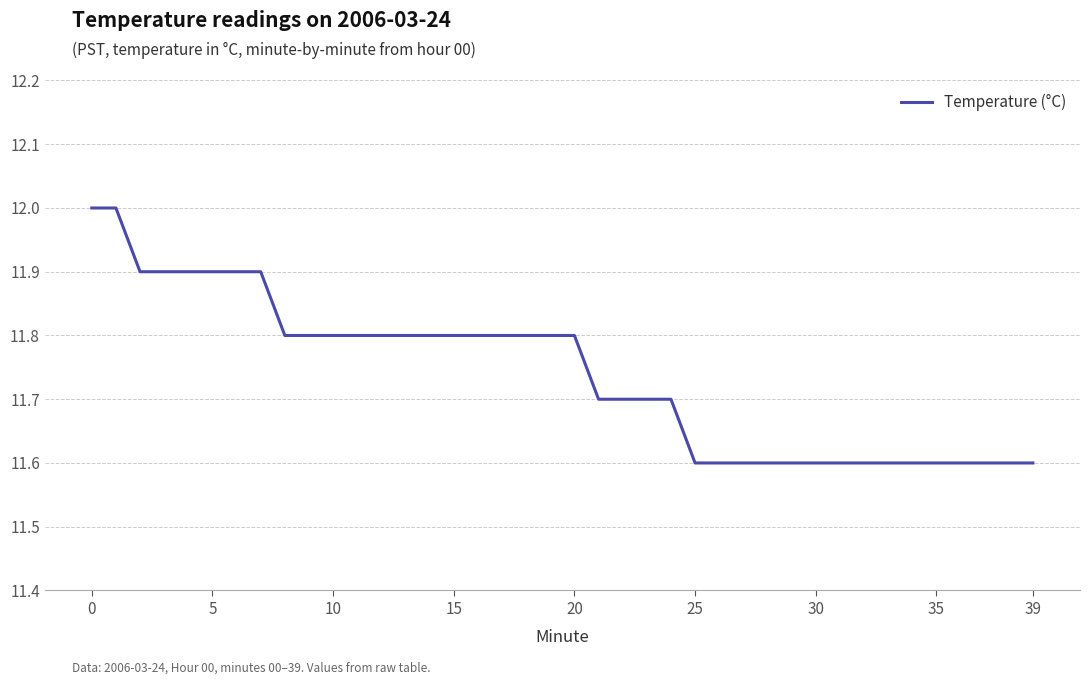

Count the values in the range 11 to 12.

40